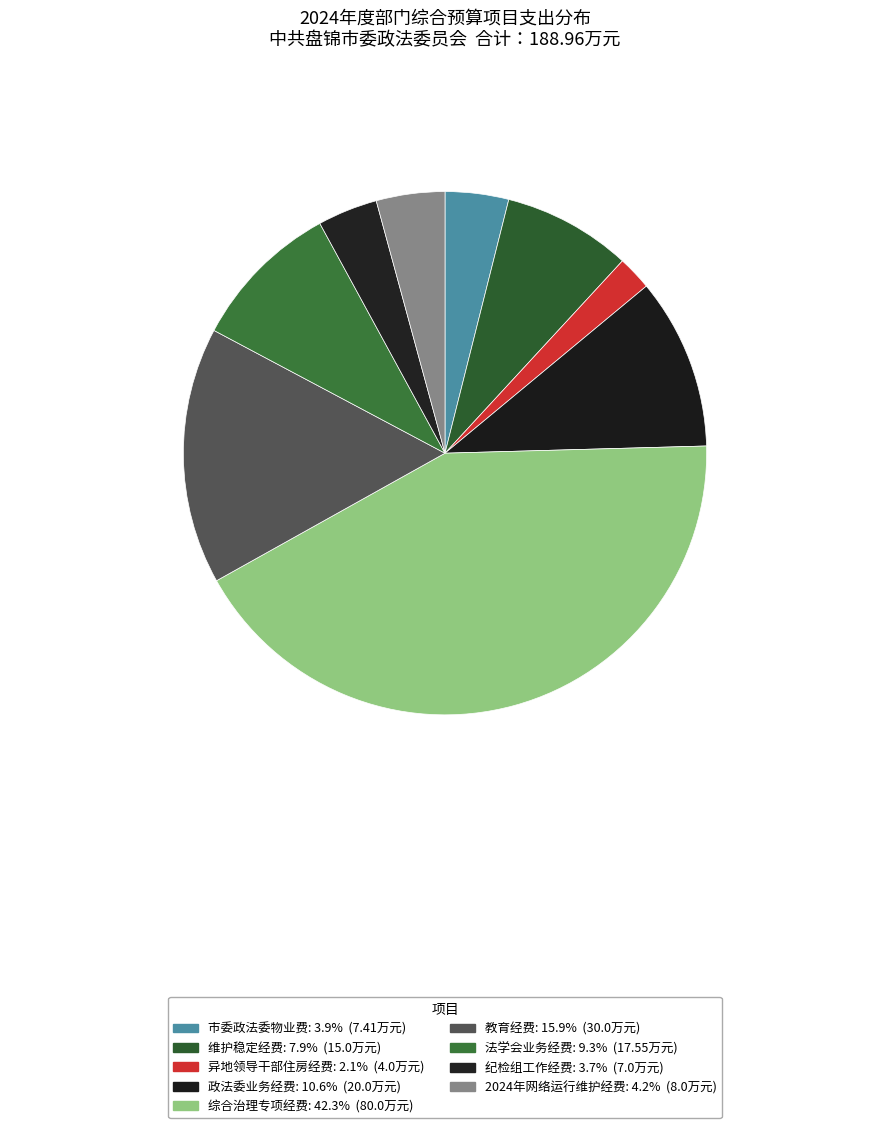

True or false: 综合治理专项经费 accounts for 42% of the total.

True